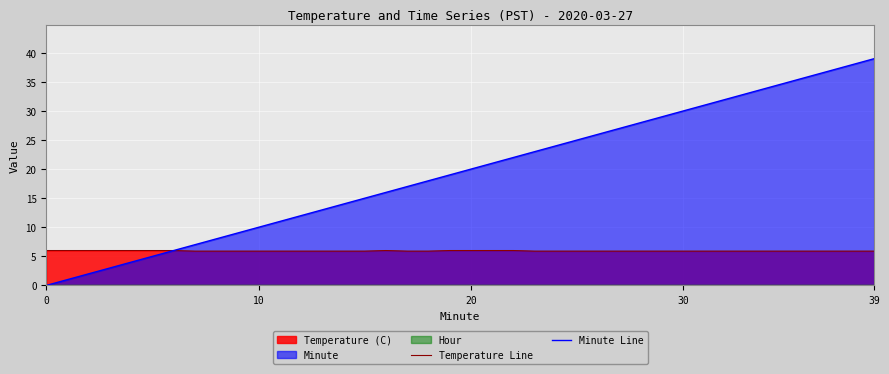

What is the average value of the Temperature Line series?

5.9